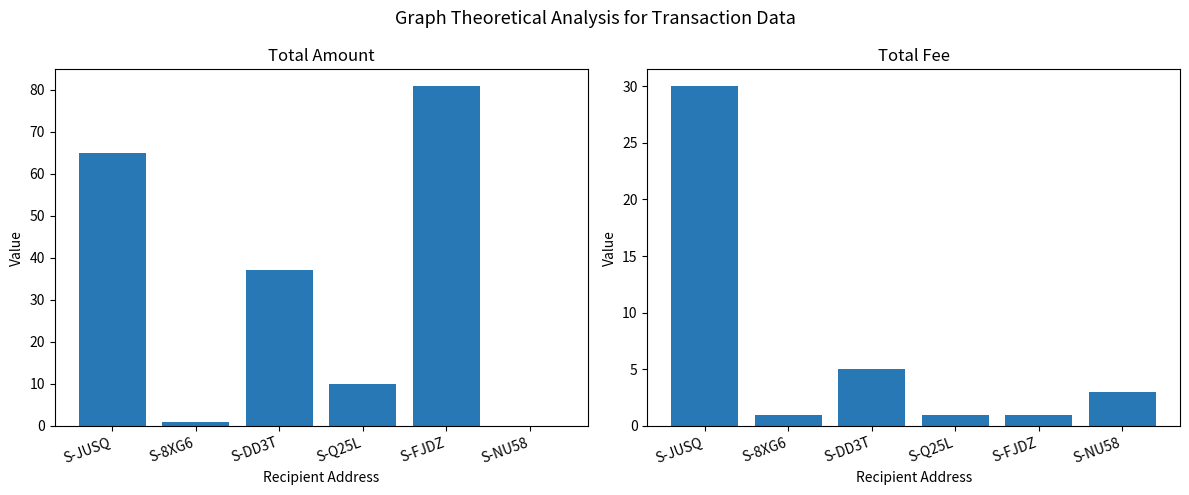

At which category is the sum across all series the highest?

S-JUSQ